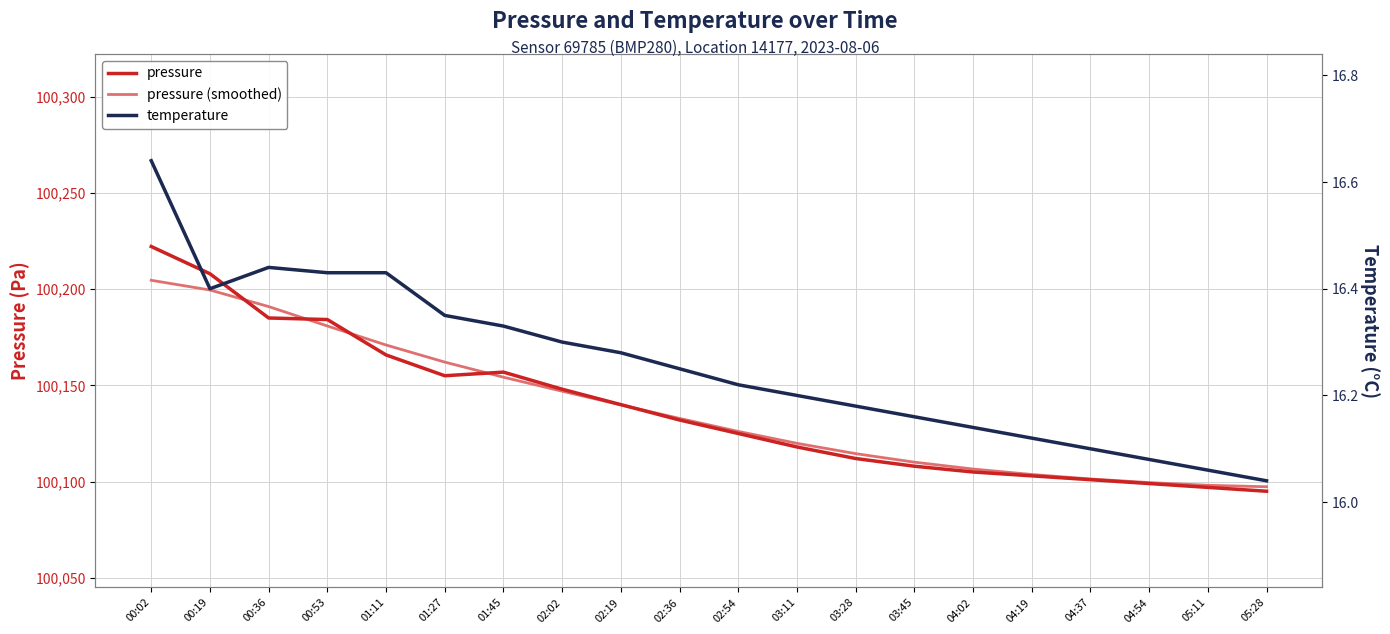

True or false: pressure has more than 1 interior local peaks.

False